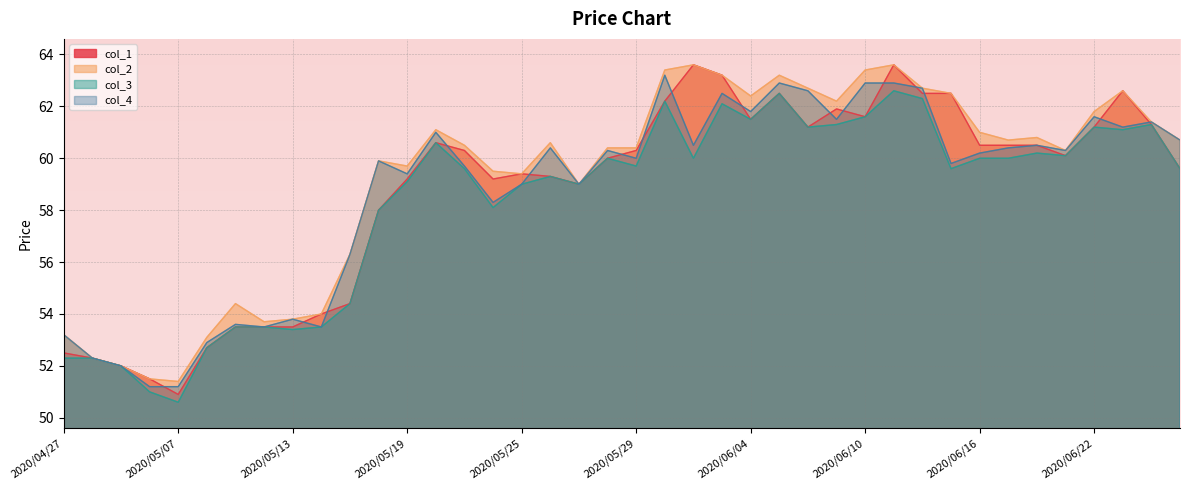

Which series changed the most between 2020/05/13 and 2020/06/03?

col_1